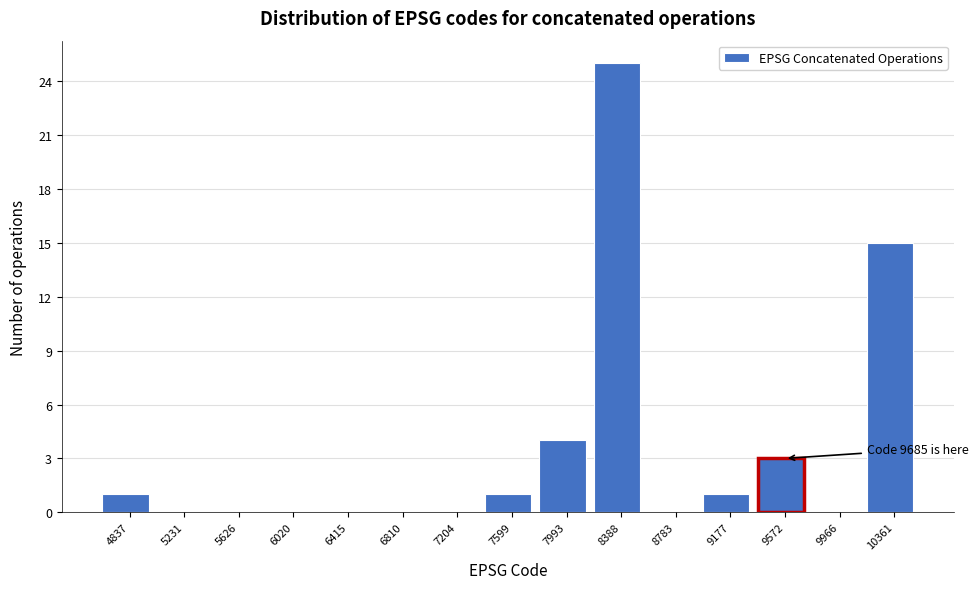

Reading left to right, list all the values displayed in this chart.

4837=1	5231=0	5626=0	6020=0	6415=0	6810=0	7204=0	7599=1	7993=4	8388=25	8783=0	9177=1	9572=3	9966=0	10361=15